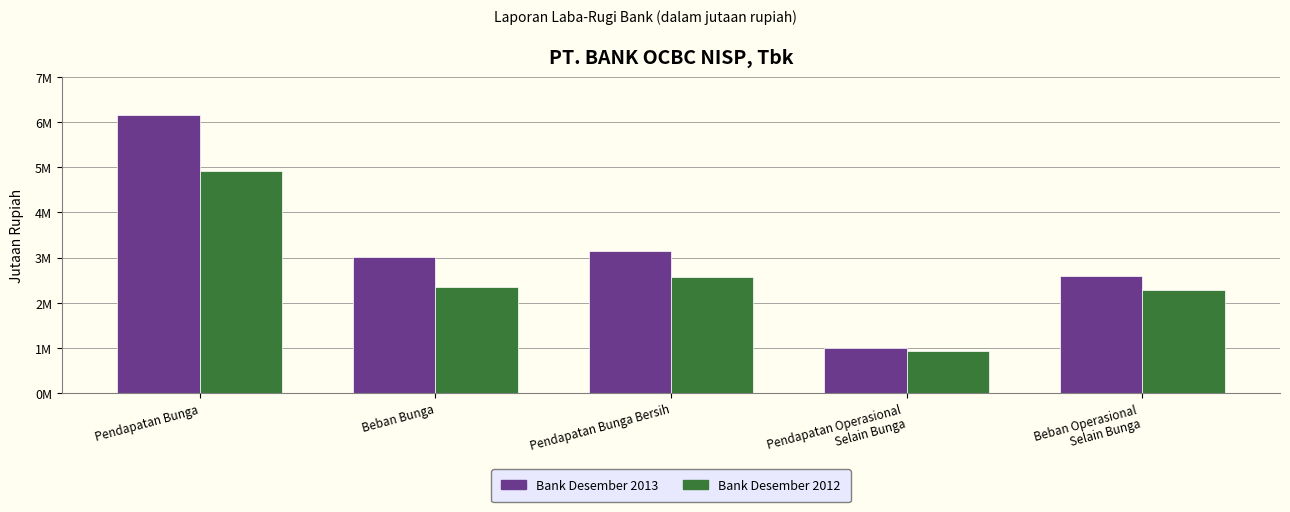

Does the chart contain any negative values?

No